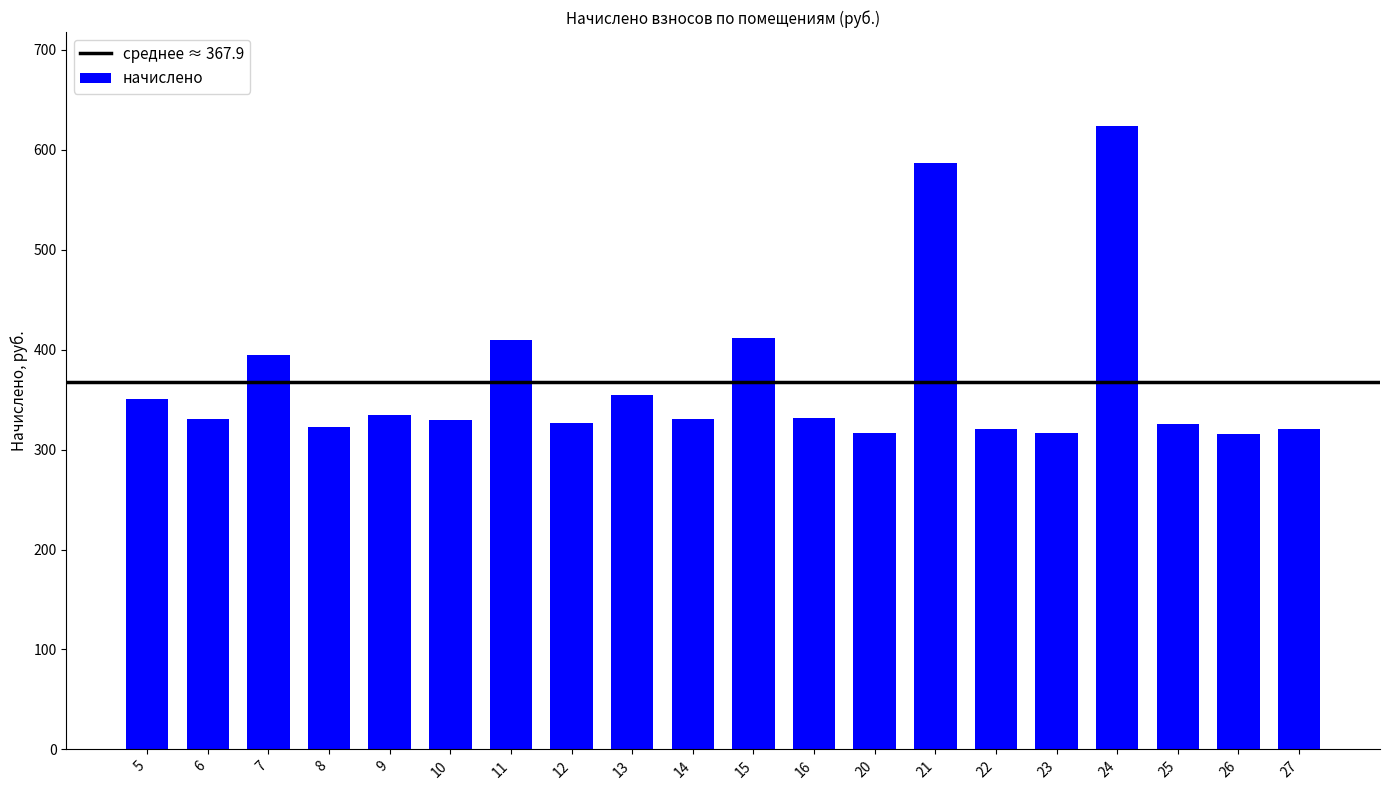

What is the value of the 5th bar from the left?

334.6